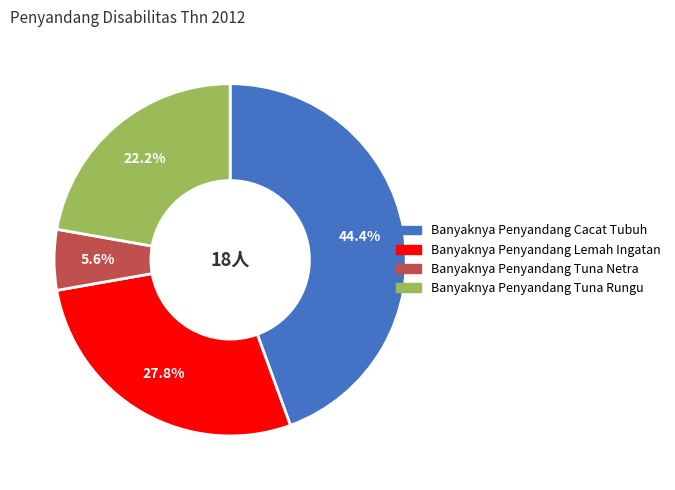

What percentage is the Banyaknya Penyandang Cacat Tubuh slice, to the nearest percent?

44%